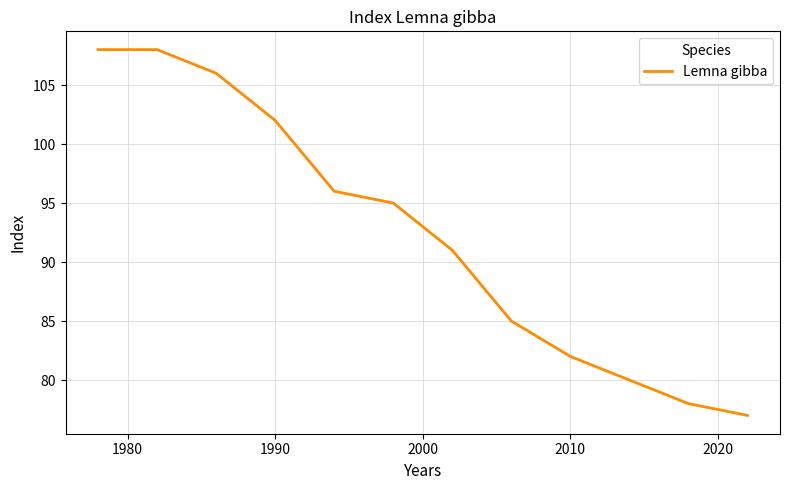

What is the greatest value displayed?

108